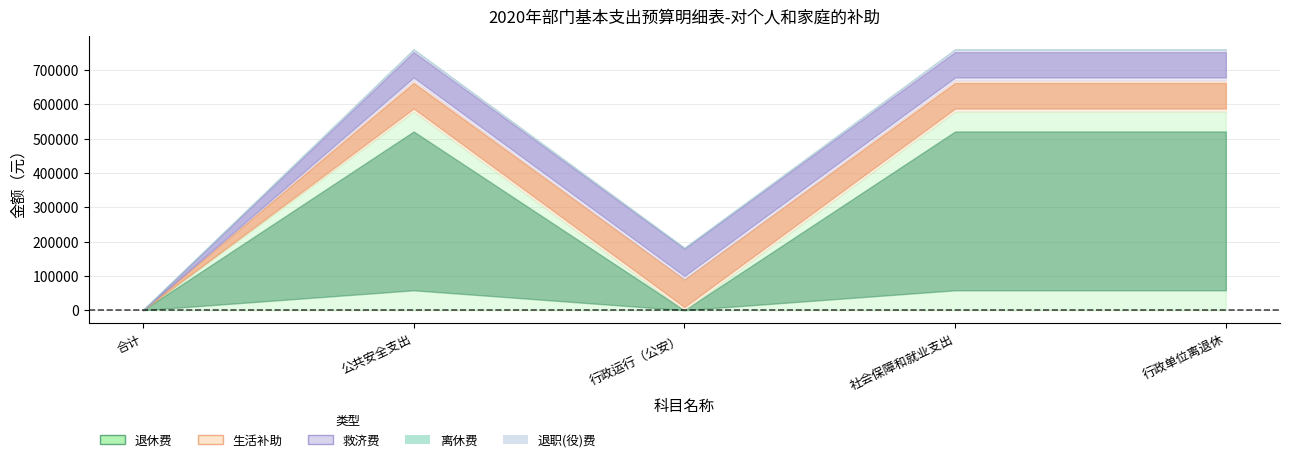

At which label does 退休费 reach its peak?

公共安全支出